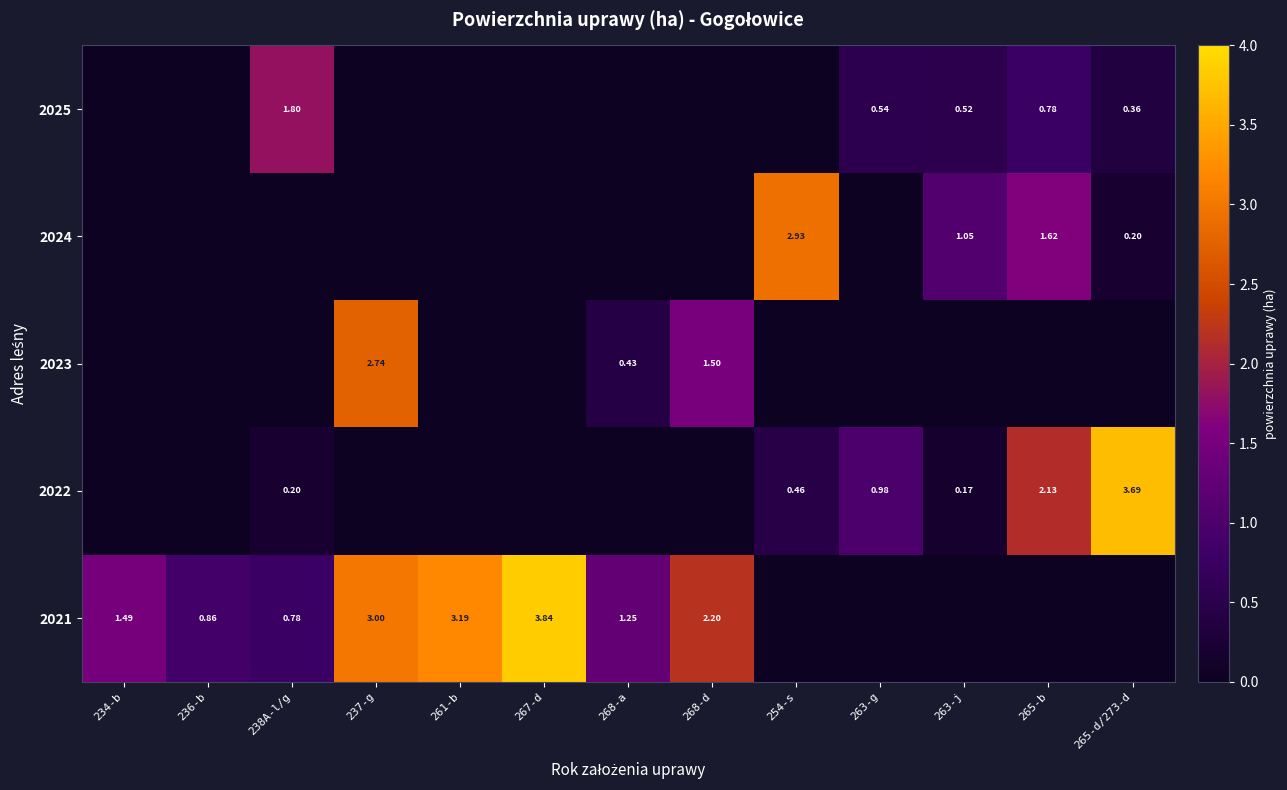

What is the maximum value for 2021?

3.8